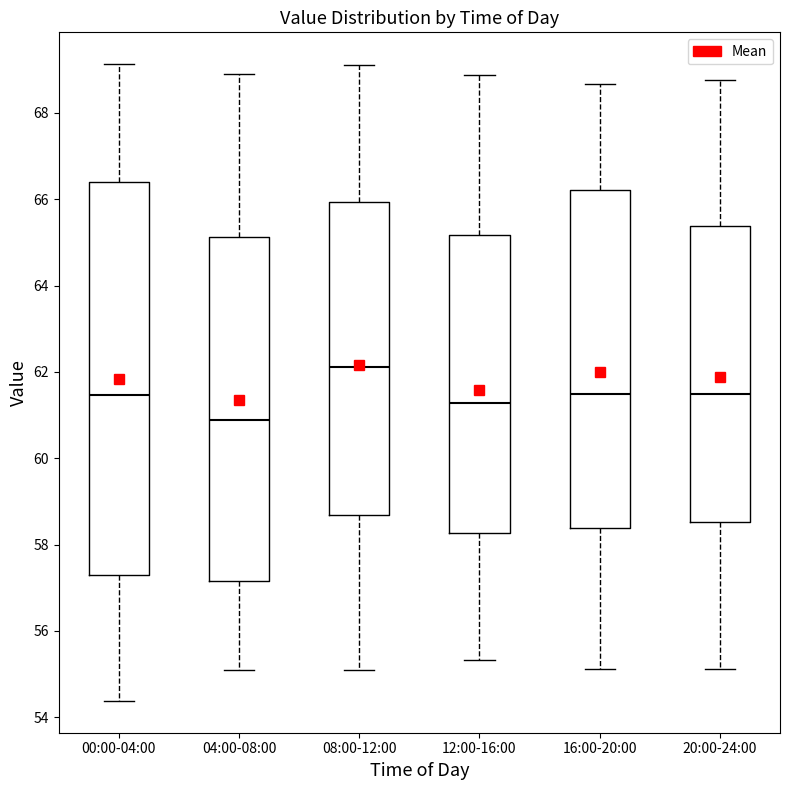

Reading left to right, read every box against the y-axis: the position of its median line, the range the box covers, and the ends of its whiskers. The values are not printed on the chart, so give them approximately, as read against the axis.

00:00-04:00: median 61.4, box 57.2 to 66.4, whiskers 54.4 to 69.2
04:00-08:00: median 60.8, box 57.2 to 65.2, whiskers 55.2 to 69.0
08:00-12:00: median 62.2, box 58.6 to 66.0, whiskers 55.2 to 69.2
12:00-16:00: median 61.2, box 58.2 to 65.2, whiskers 55.4 to 68.8
16:00-20:00: median 61.4, box 58.4 to 66.2, whiskers 55.2 to 68.6
20:00-24:00: median 61.4, box 58.6 to 65.4, whiskers 55.2 to 68.8